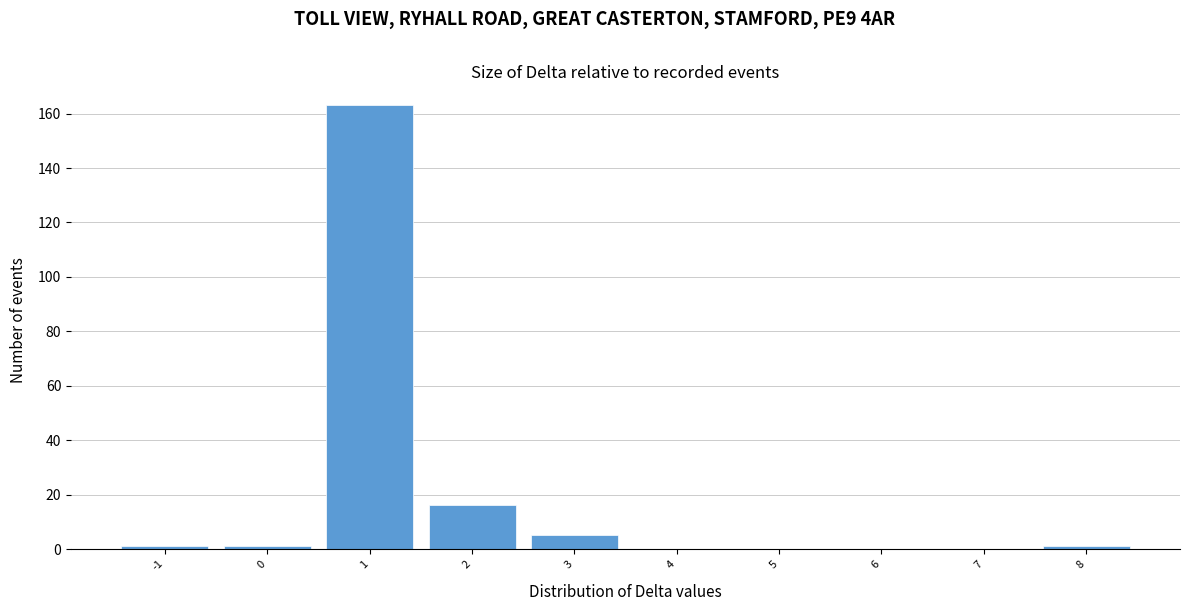

Which range on the x-axis has the tallest bar?

0.5 to 1.5